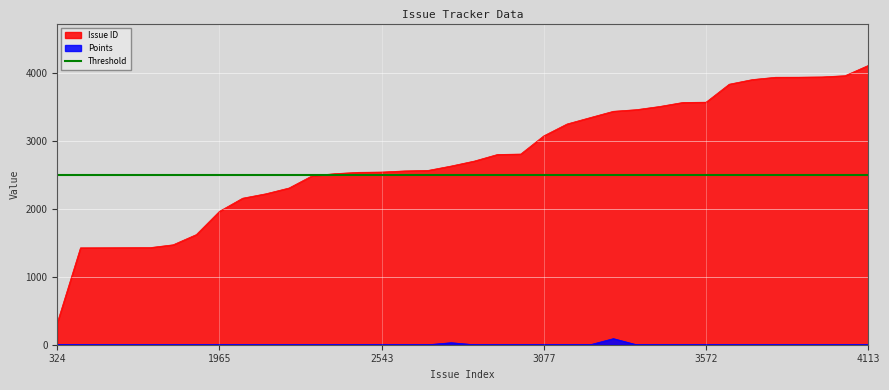

The Issue ID series shows 3572 at 3572. True or false?

True